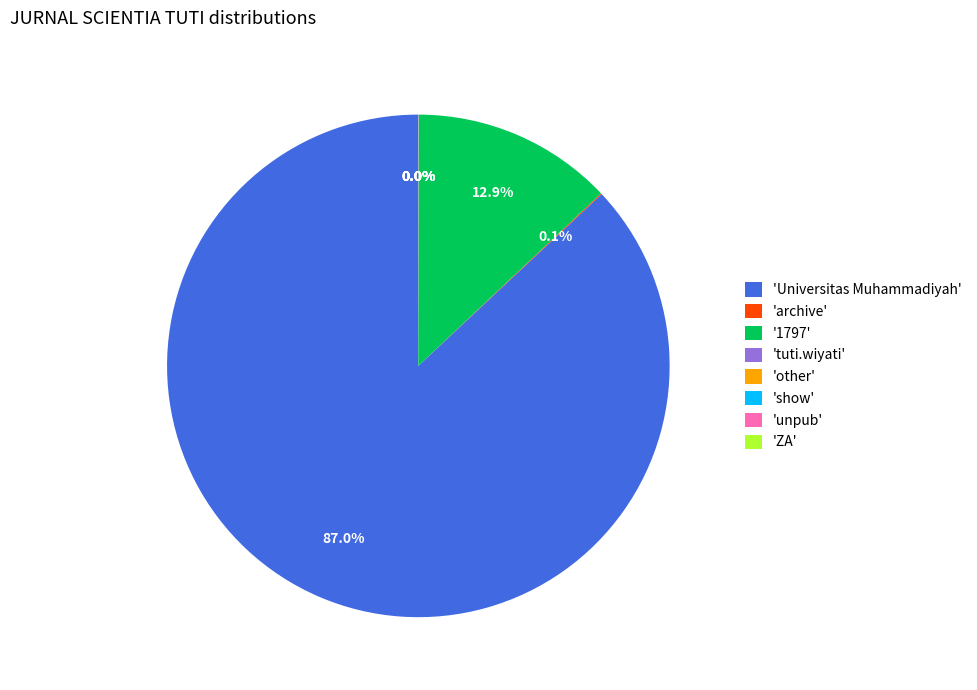

Which category accounts for the majority?

'Universitas Muhammadiyah'